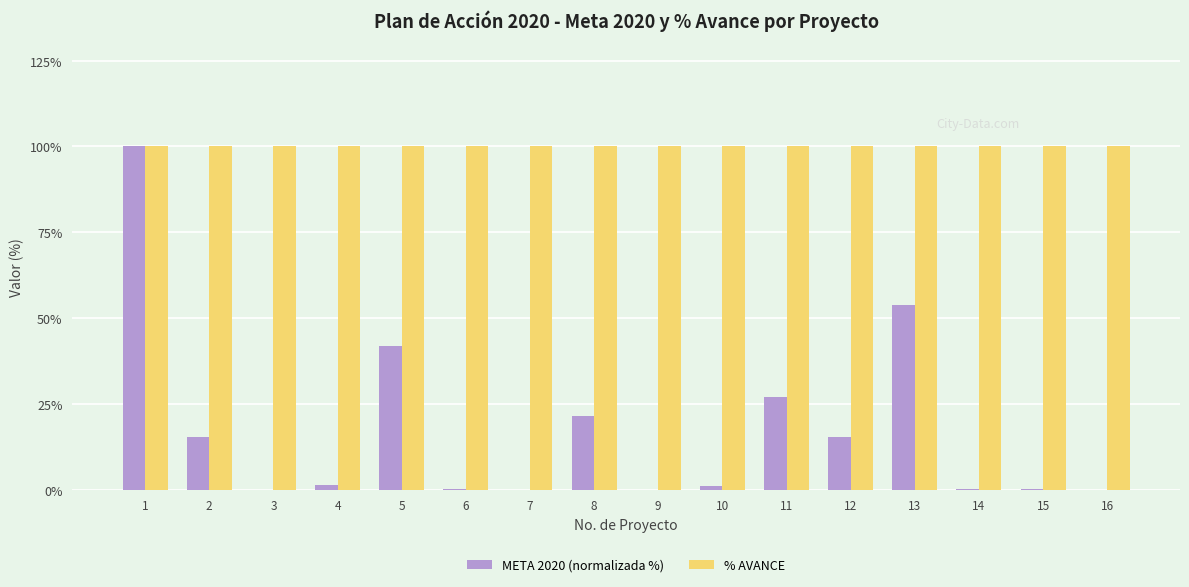

What is the maximum value shown in the chart?

100.0